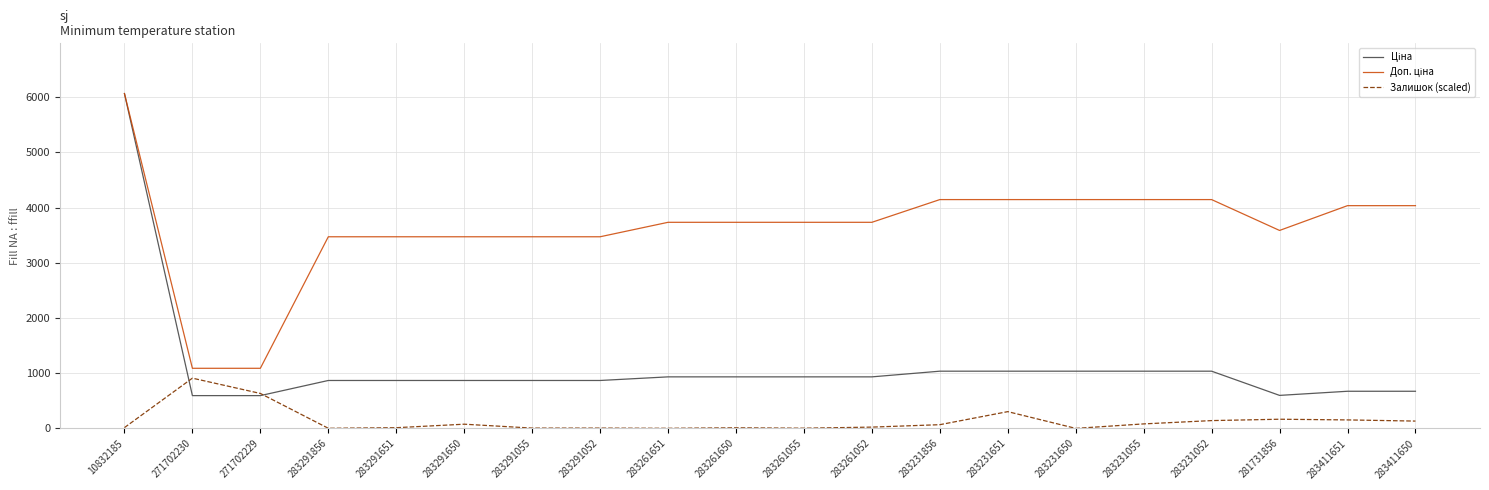

The value of Залишок (scaled) at 283231650 is 431.5. True or false?

False